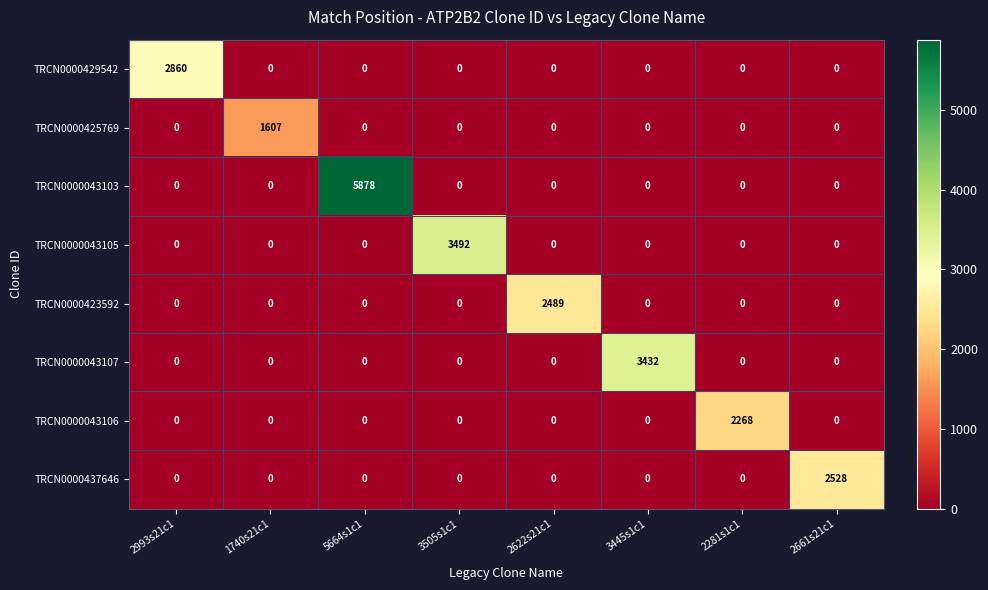

True or false: TRCN0000043103 has a value of -3704 at 1740s21c1.

False